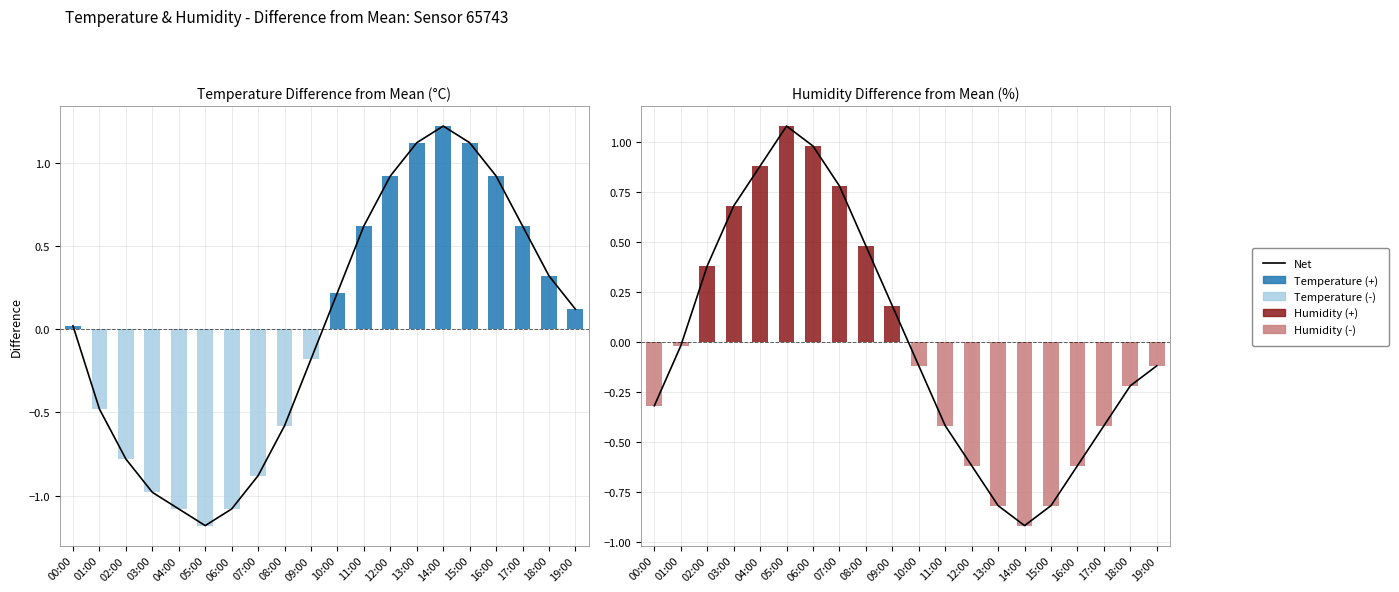

Reading left to right, what are all the values shown in this chart?

Net: 00:00=-0.3	01:00=-0.0	02:00=0.4	03:00=0.7	04:00=0.9	05:00=1.1	06:00=1.0	07:00=0.8	08:00=0.5	09:00=0.2	10:00=-0.1	11:00=-0.4	12:00=-0.6	13:00=-0.8	14:00=-0.9	15:00=-0.8	16:00=-0.6	17:00=-0.4	18:00=-0.2	19:00=-0.1
temperature (+): 00:00=0.0	01:00=0.0	02:00=0.0	03:00=0.0	04:00=0.0	05:00=0.0	06:00=0.0	07:00=0.0	08:00=0.0	09:00=0.0	10:00=0.2	11:00=0.6	12:00=0.9	13:00=1.1	14:00=1.2	15:00=1.1	16:00=0.9	17:00=0.6	18:00=0.3	19:00=0.1
temperature (-): 00:00=0.0	01:00=-0.5	02:00=-0.8	03:00=-1.0	04:00=-1.1	05:00=-1.2	06:00=-1.1	07:00=-0.9	08:00=-0.6	09:00=-0.2	10:00=0.0	11:00=0.0	12:00=0.0	13:00=0.0	14:00=0.0	15:00=0.0	16:00=0.0	17:00=0.0	18:00=0.0	19:00=0.0
humidity (+): 00:00=0.0	01:00=0.0	02:00=0.4	03:00=0.7	04:00=0.9	05:00=1.1	06:00=1.0	07:00=0.8	08:00=0.5	09:00=0.2	10:00=0.0	11:00=0.0	12:00=0.0	13:00=0.0	14:00=0.0	15:00=0.0	16:00=0.0	17:00=0.0	18:00=0.0	19:00=0.0
humidity (-): 00:00=-0.3	01:00=-0.0	02:00=0.0	03:00=0.0	04:00=0.0	05:00=0.0	06:00=0.0	07:00=0.0	08:00=0.0	09:00=0.0	10:00=-0.1	11:00=-0.4	12:00=-0.6	13:00=-0.8	14:00=-0.9	15:00=-0.8	16:00=-0.6	17:00=-0.4	18:00=-0.2	19:00=-0.1